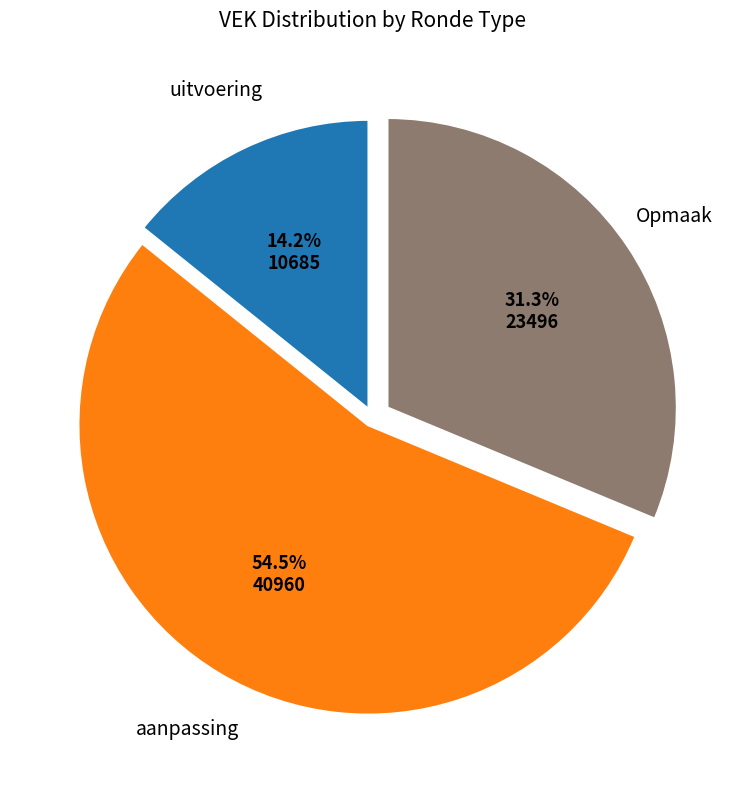

Is there any slice that represents more than half of the pie?

Yes